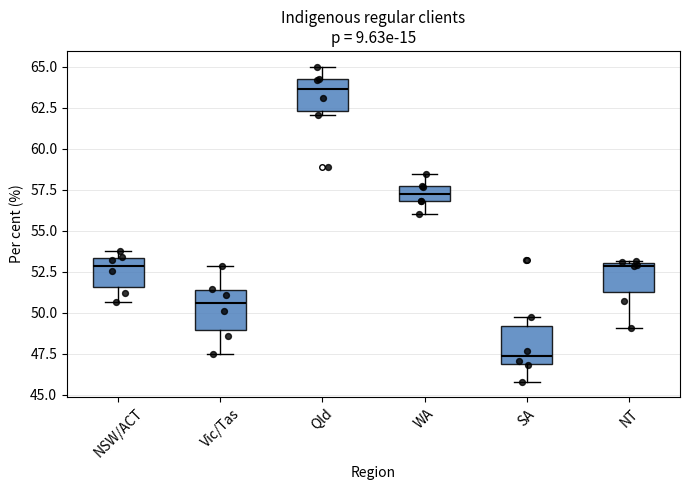

Where does the upper whisker of the box for WA end on the y-axis? The values are not printed on the chart, so give them approximately, as read against the axis.

58.5